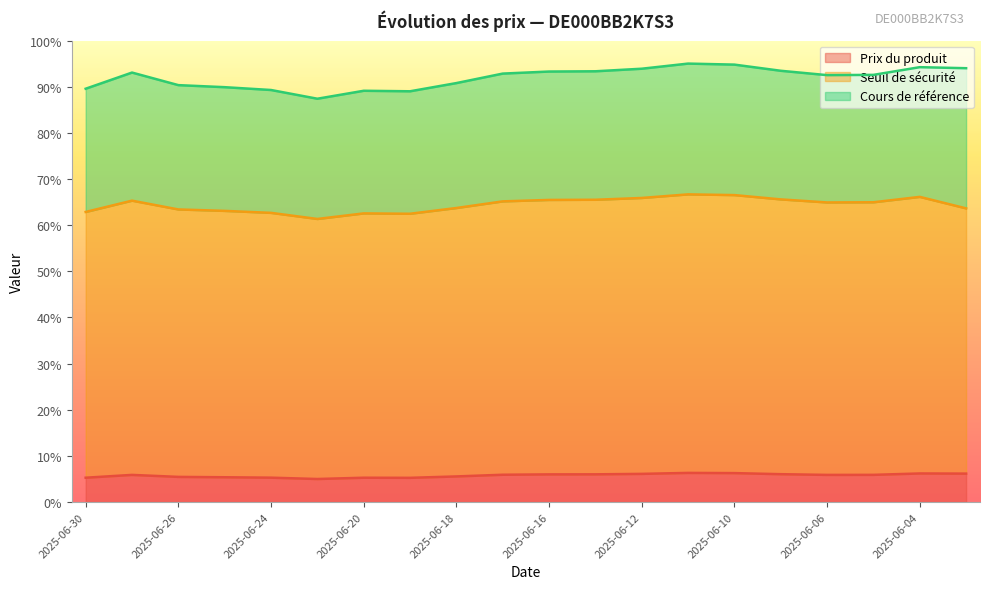

True or false: Seuil de sécurité and Cours de référence cross at least once.

False